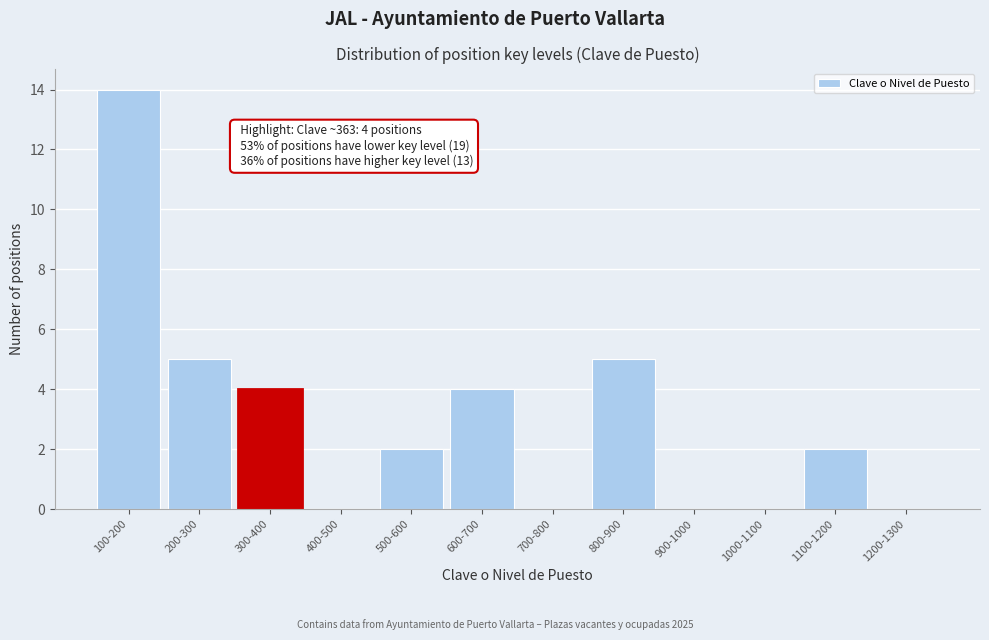

Reading left to right, extract all data points from this chart.

100-200=14	200-300=5	300-400=4	400-500=0	500-600=2	600-700=4	700-800=0	800-900=5	900-1000=0	1000-1100=0	1100-1200=2	1200-1300=0